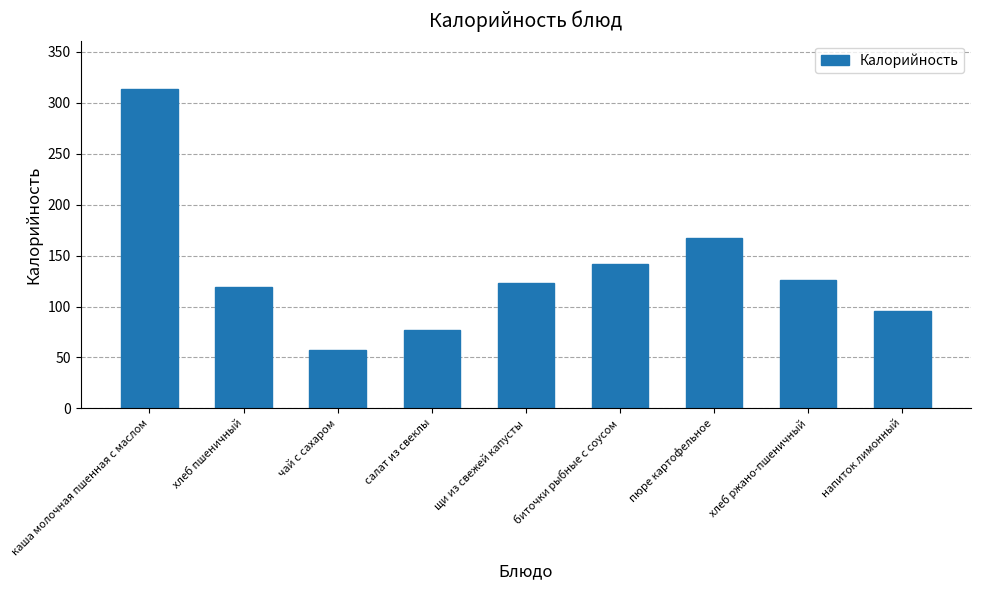

How many data points are less than 123?

4